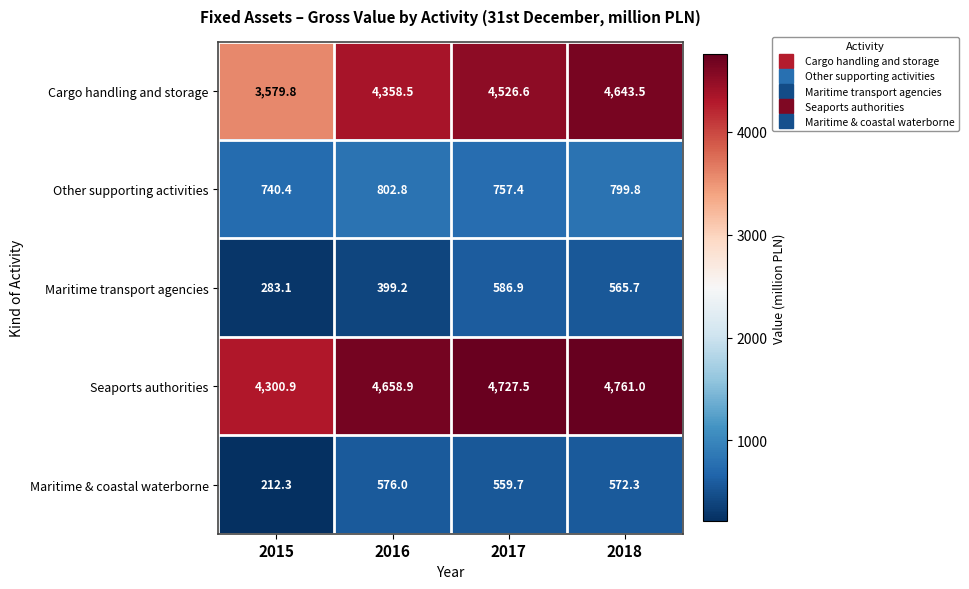

What is the difference between the second highest and minimum values in the Maritime transport agencies series?

282.6